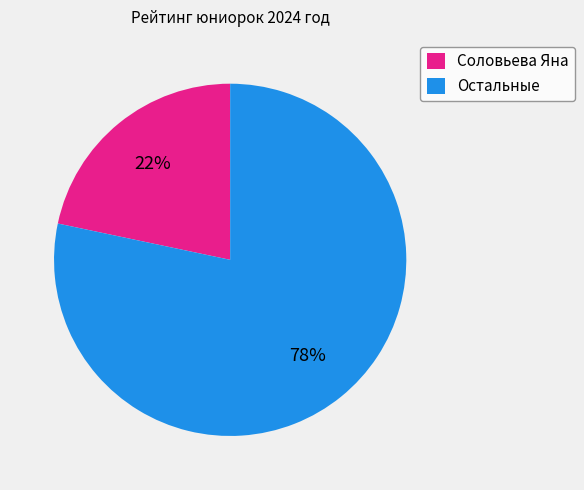

Is the sum of Соловьева Яна and Остальные greater than half?

Yes